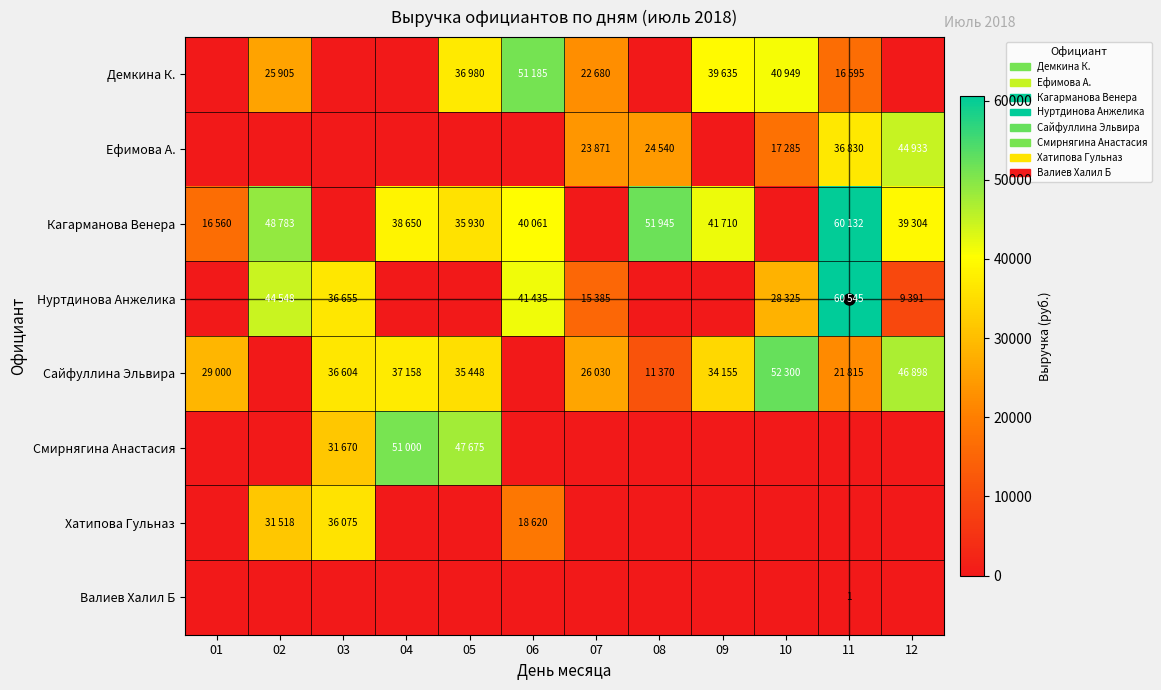

How many Валиев Халил Б values are between 0 and 1?

12